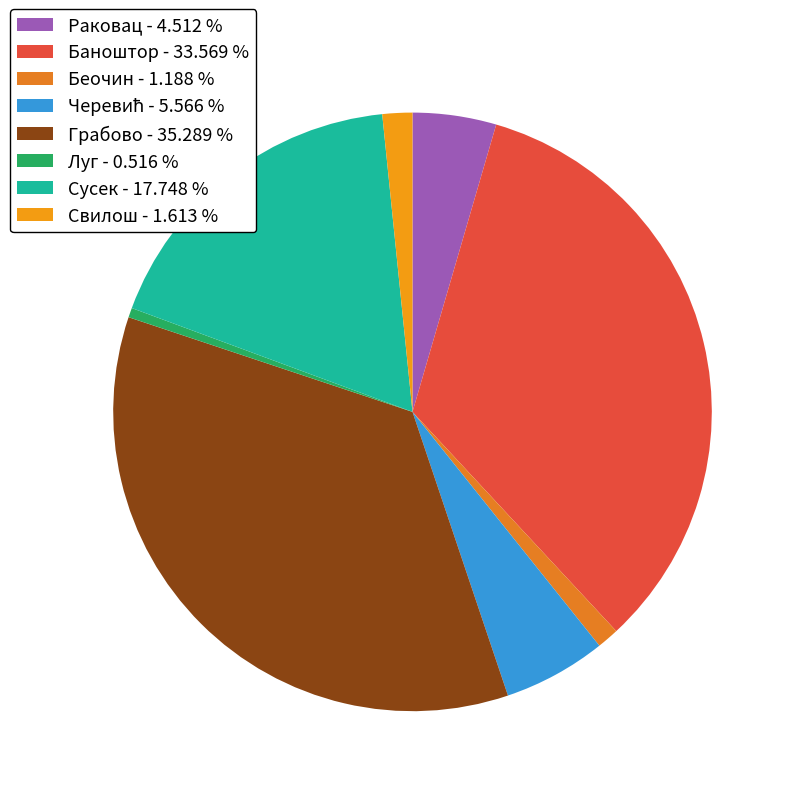

Count the number of slices in the pie.

8